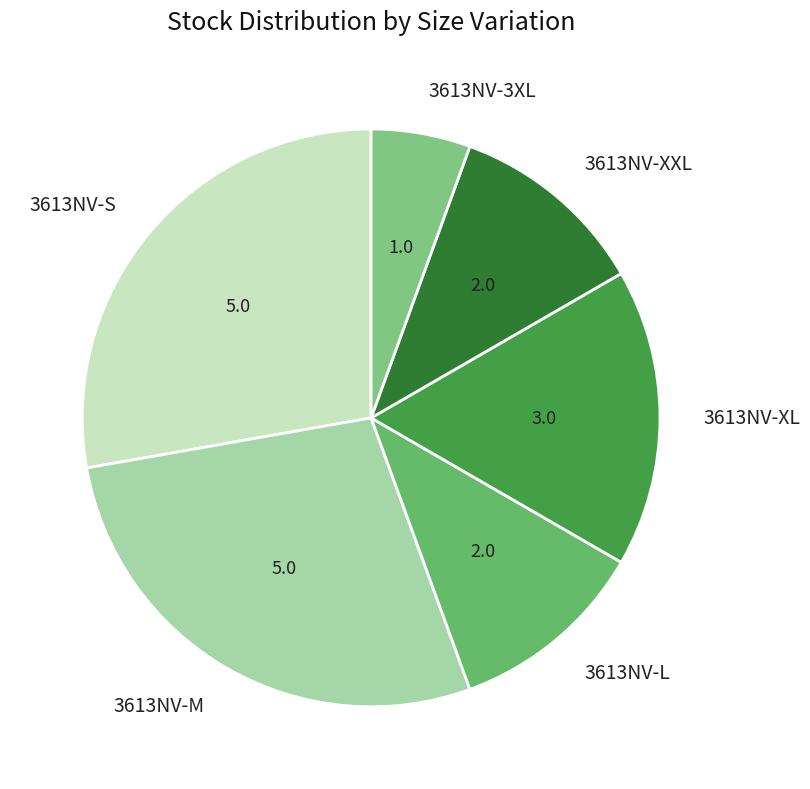

What is the smallest slice in the pie chart?

3613NV-3XL